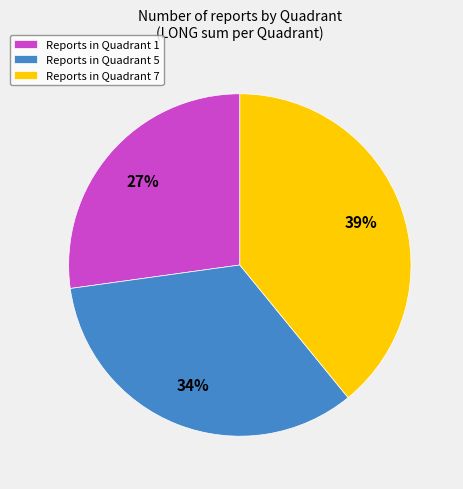

What percentage is the Reports in Quadrant 5 slice, to the nearest percent?

34%